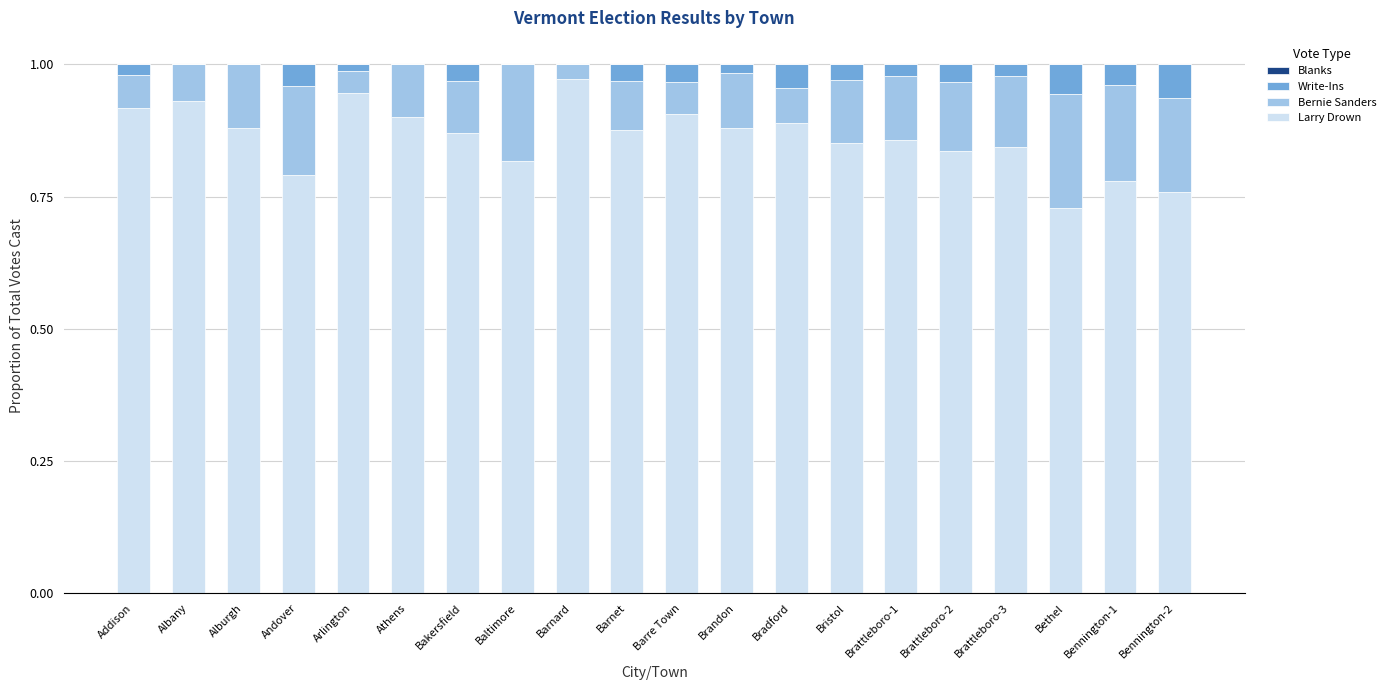

What is the sum of the Larry Drown values at Brattleboro-1 and Bethel?

1.6